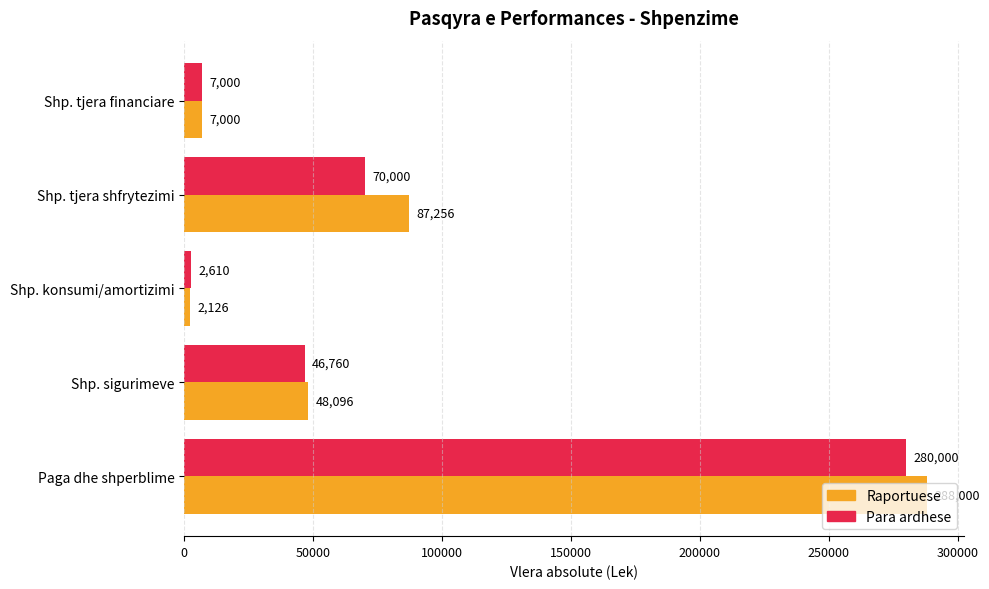

What is the total value across all series at Shp. tjera shfrytezimi?

157256